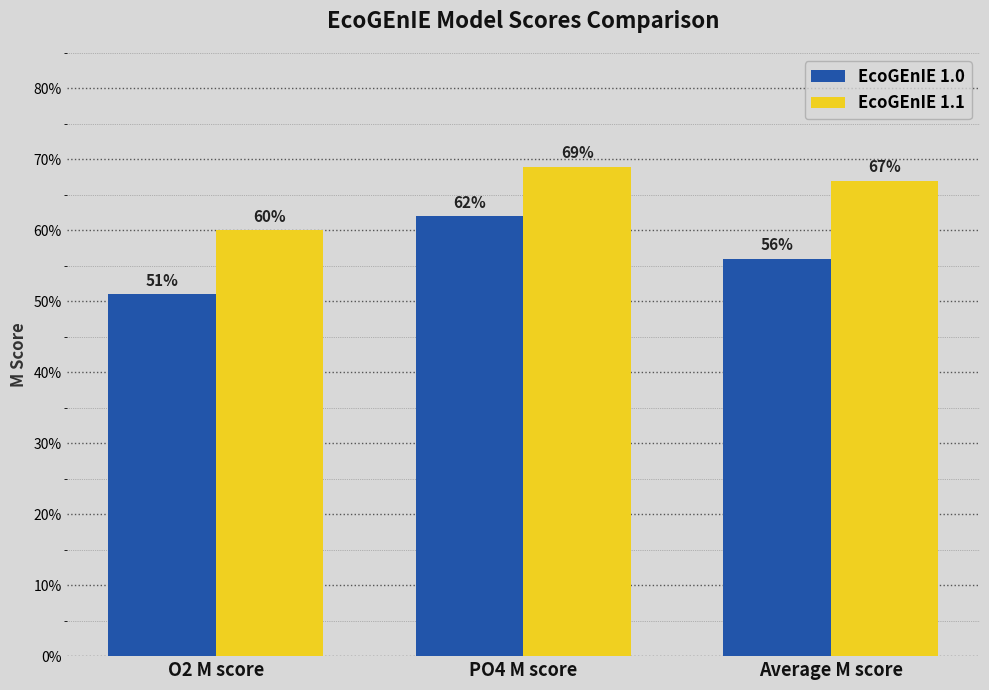

At how many categories does at least one series exceed 0?

3